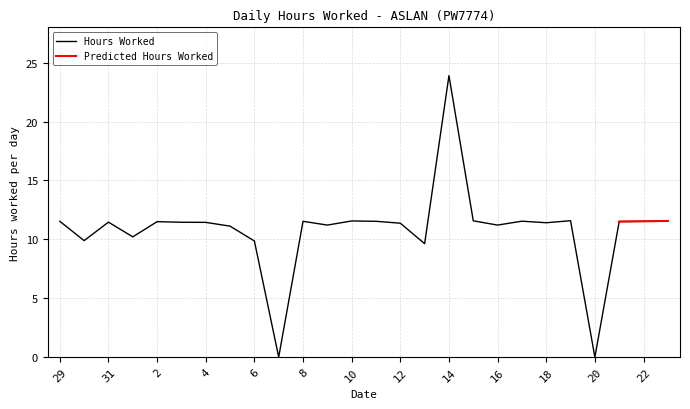

What is the difference between the second highest and second lowest values?

11.6